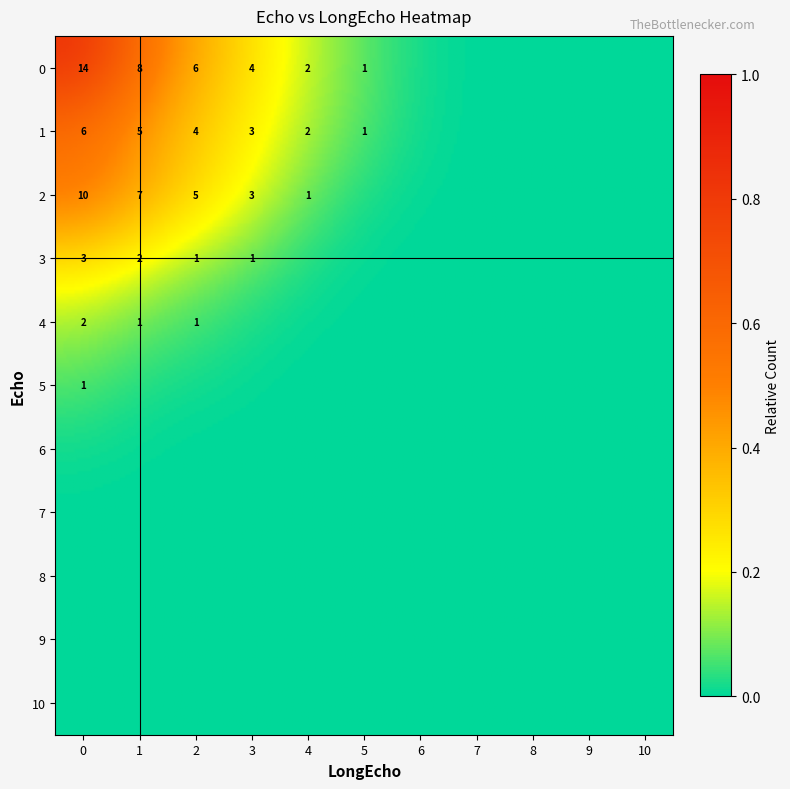

The value of 2 at 2 is 0.4. True or false?

True